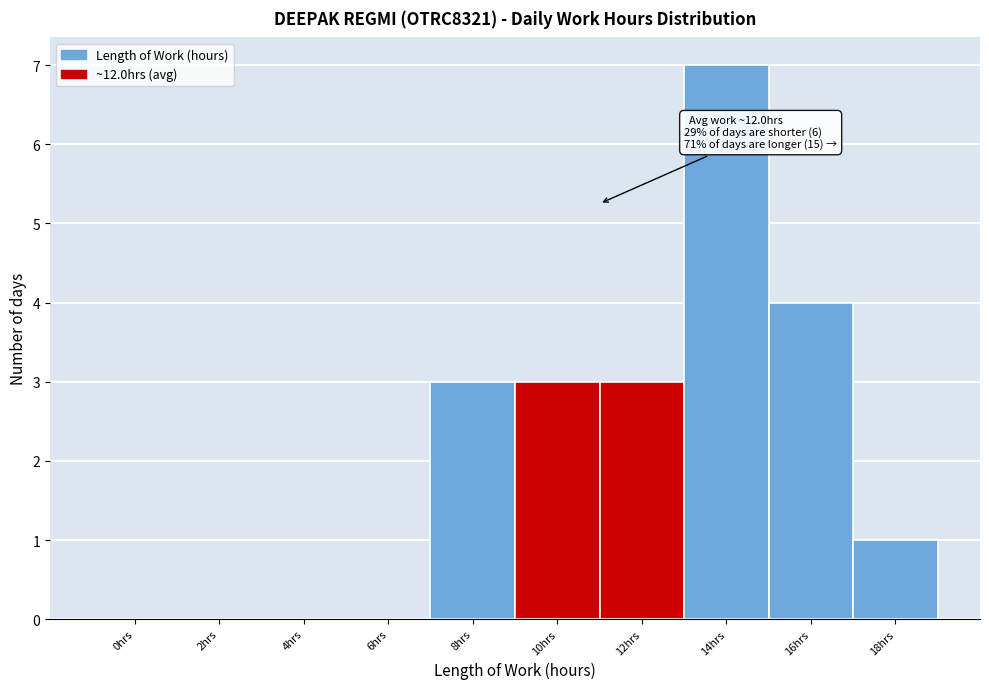

Reading right to left, transcribe all the data shown in this chart.

18hrs=1	16hrs=4	14hrs=7	12hrs=3	10hrs=3	8hrs=3	6hrs=0	4hrs=0	2hrs=0	0hrs=0